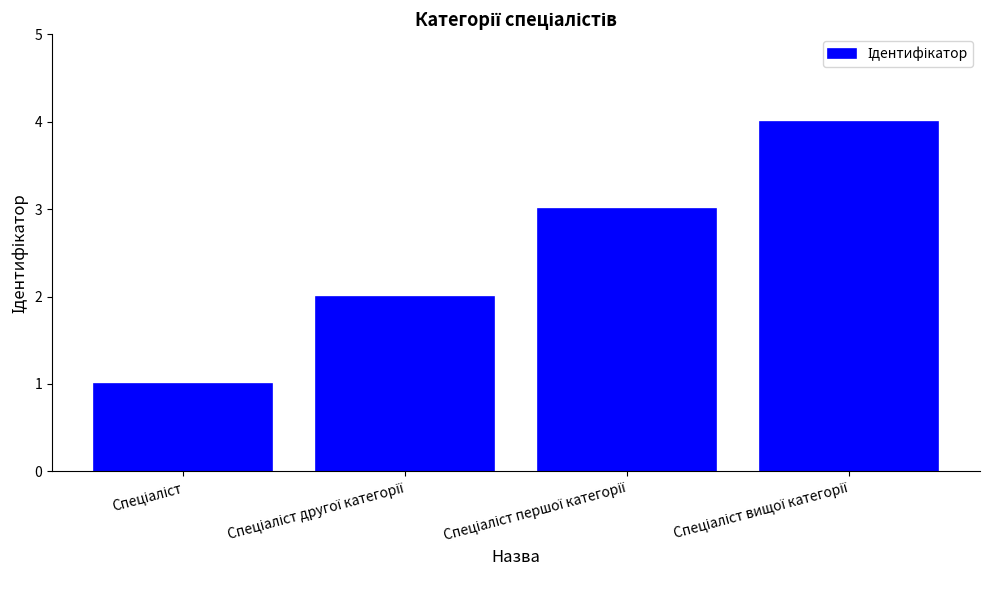

Reading left to right, list all the values displayed in this chart.

1	2	3	4